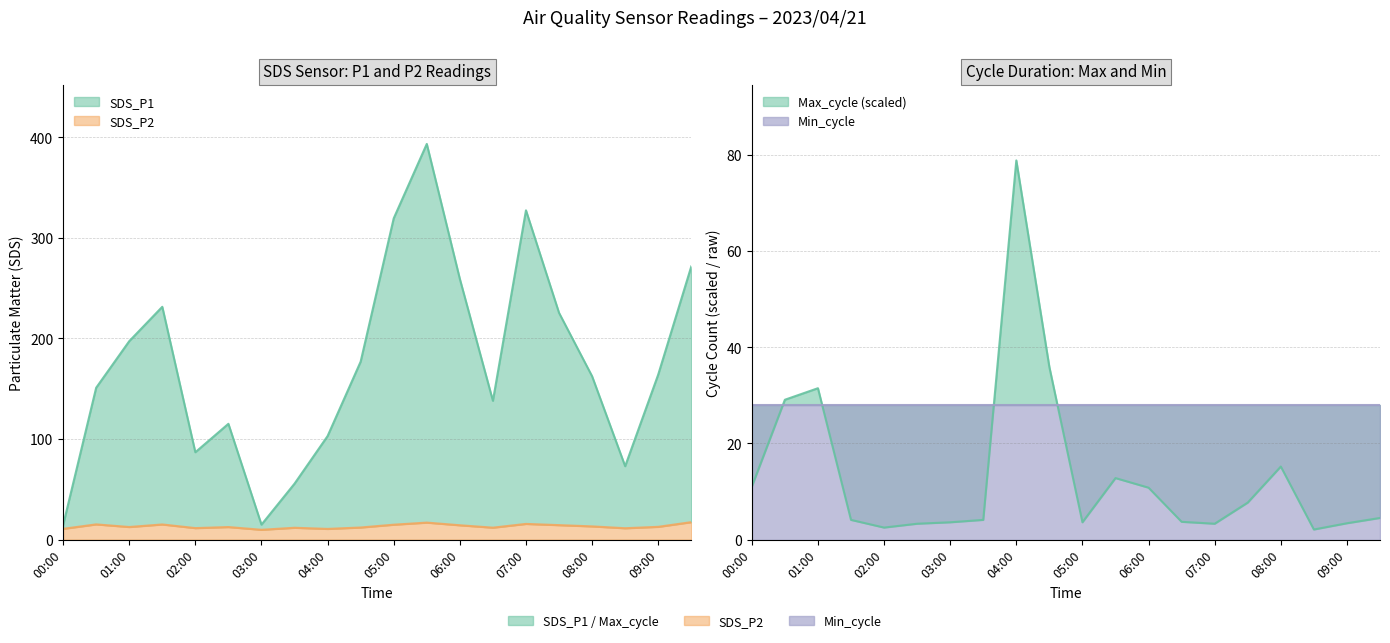

Which category has the highest value across all series?

05:30